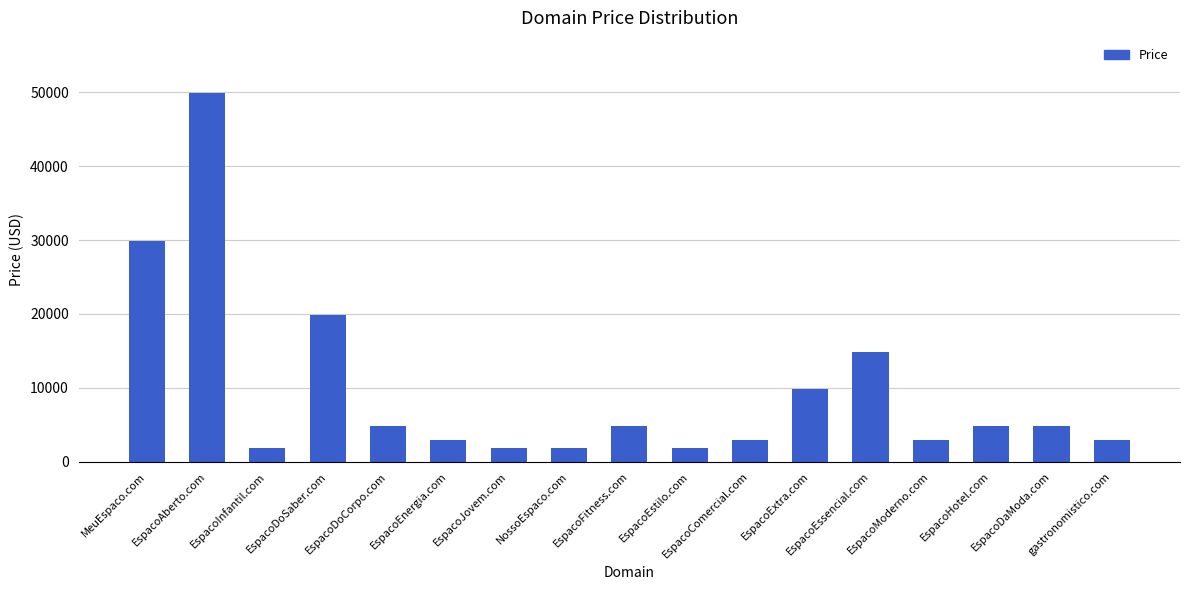

True or false: the data shows 16753 at MeuEspaco.com.

False